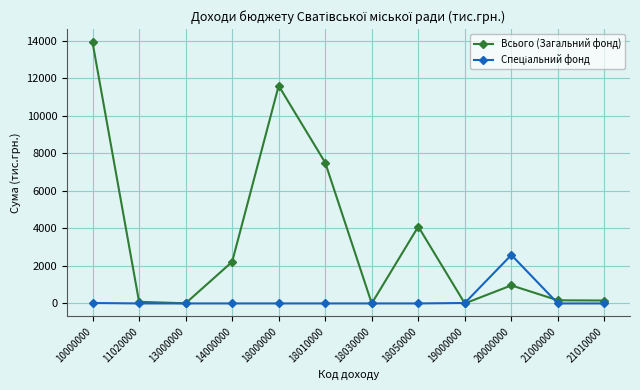

Does the chart display data point markers on the line(s)?

Yes